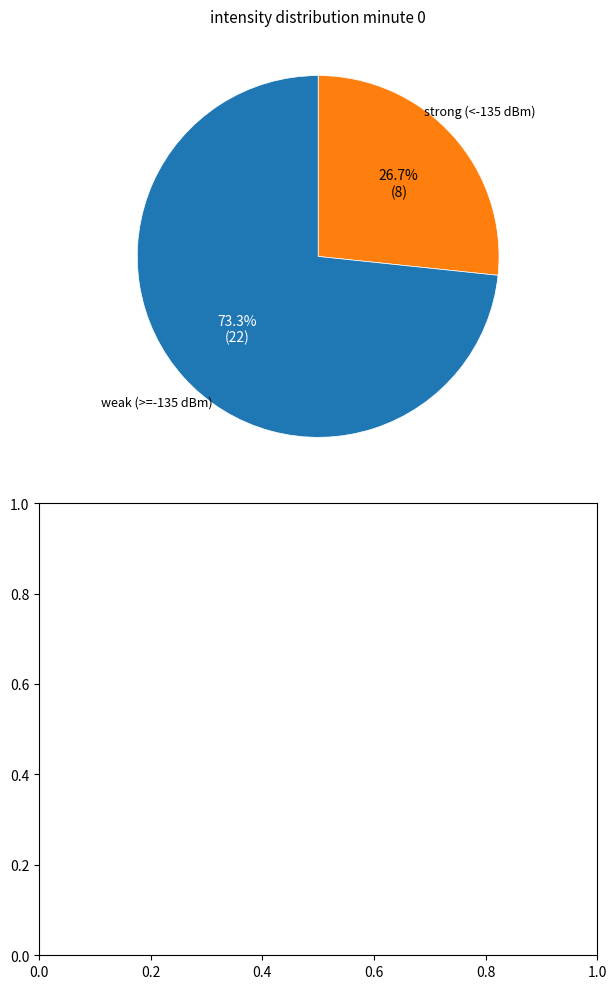

Is there a majority slice in this chart?

Yes